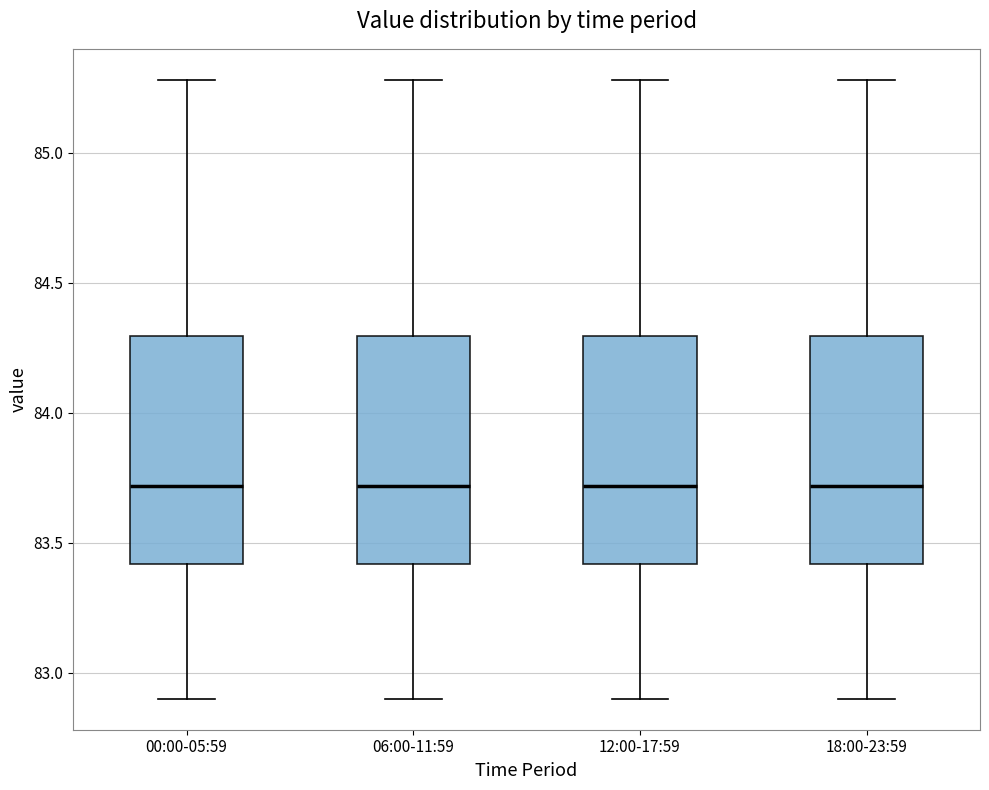

Where does the upper whisker of the box for 00:00-05:59 end on the y-axis? The values are not printed on the chart, so give them approximately, as read against the axis.

85.3